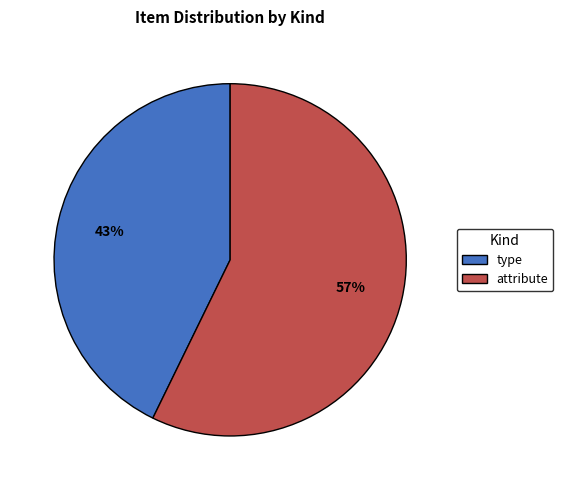

How many segments does this pie chart have?

2